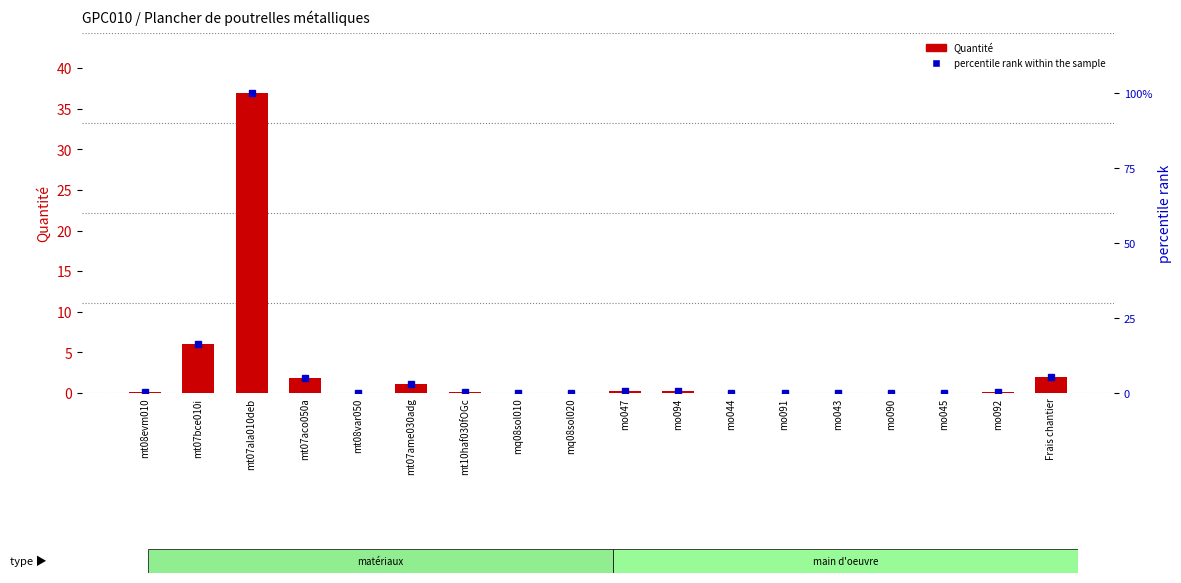

Rank the series by their maximum value, from lowest to highest.

Quantité, percentile rank within the sample